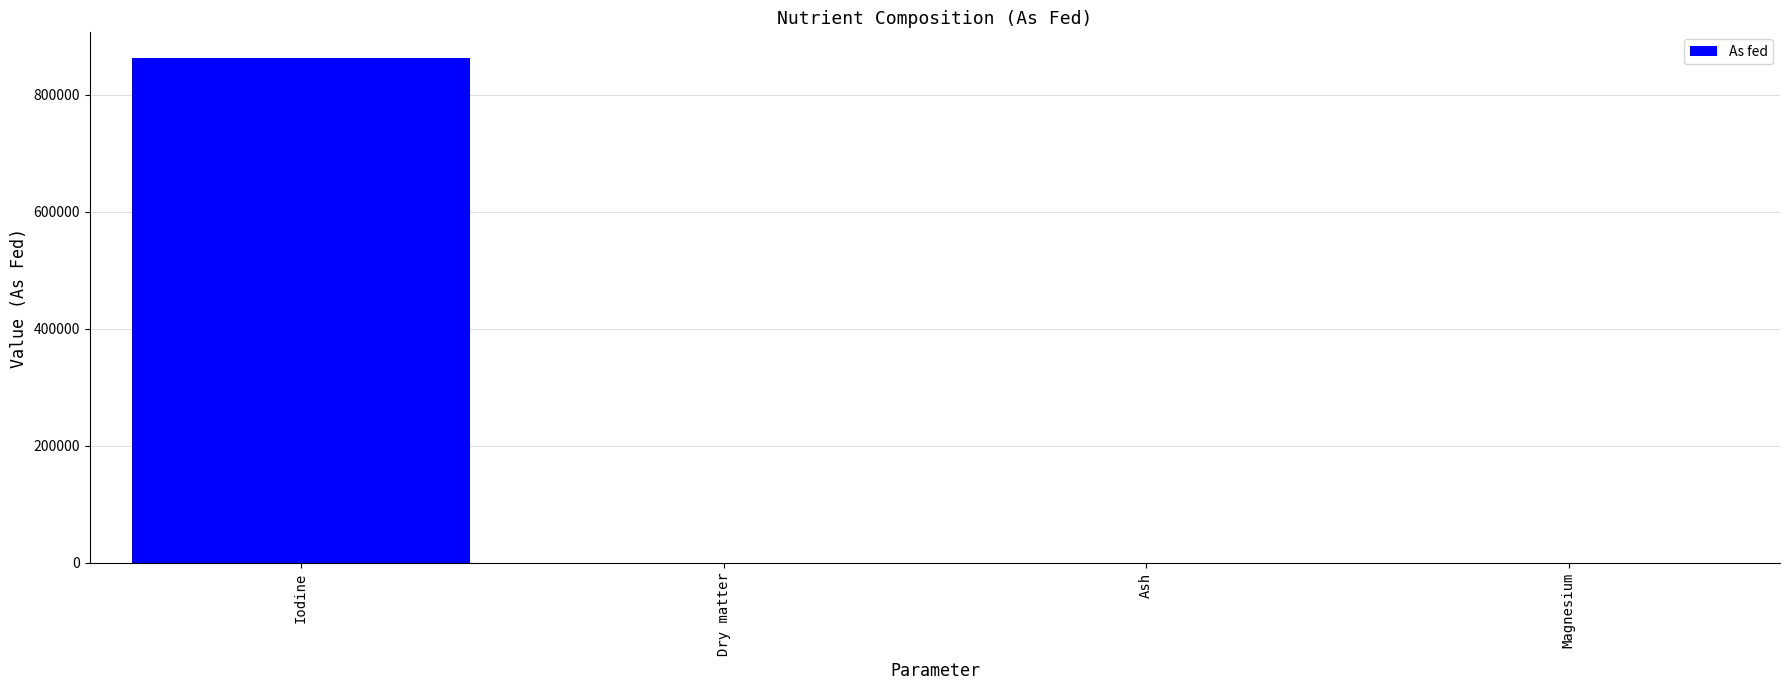

What is the sum of all values?

863471.8